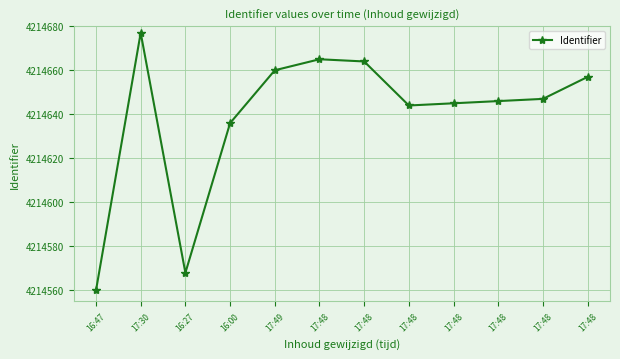

Does the chart have visible grid lines?

Yes